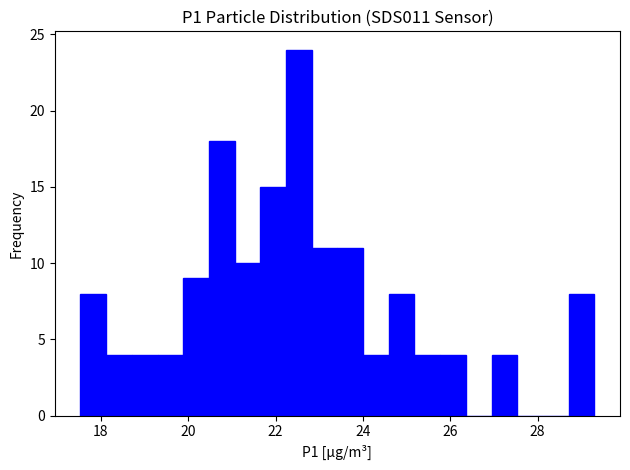

Around what value on the x-axis is the tallest bar? Give the approximate position of its centre, as read against the axis.

22.6